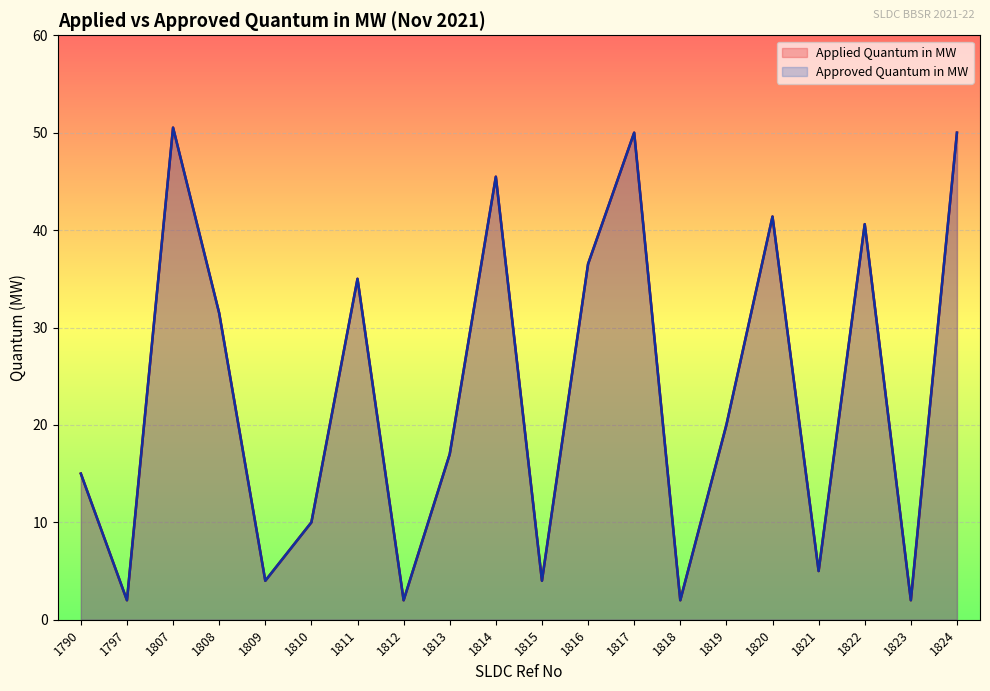

True or false: Approved Quantum in MW and Applied Quantum in MW cross at least once.

False